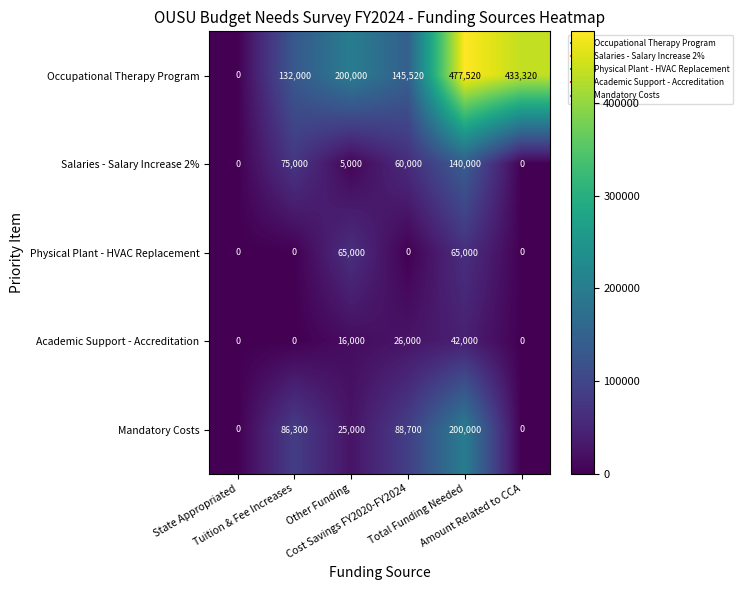

What is the average value of the Physical Plant - HVAC Replacement series?

21667